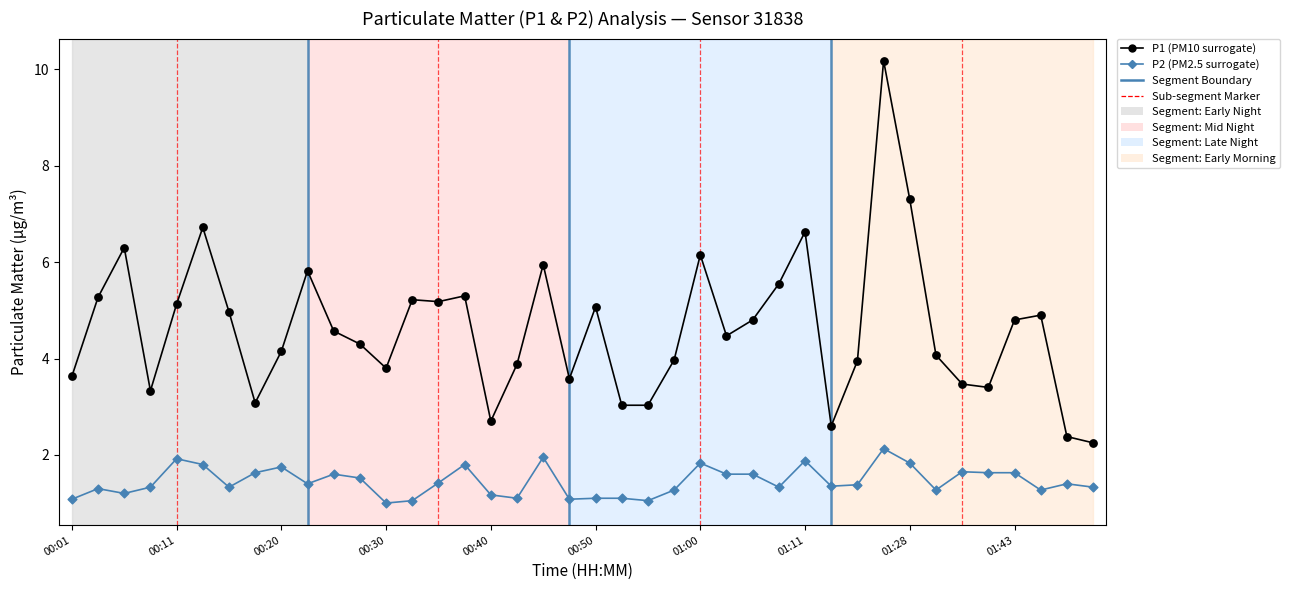

Across all data points, what is the range of Y values (max minus min)?

9.2